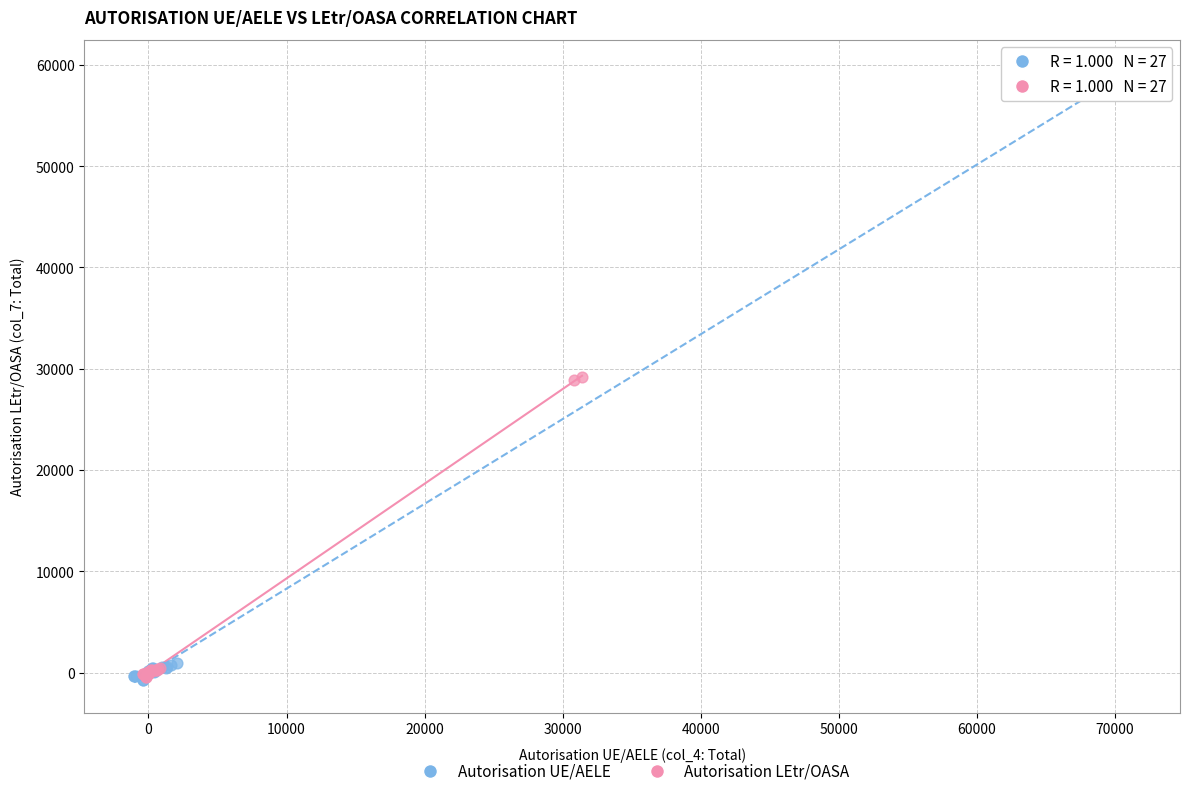

Which series has the largest Y range (max minus min)?

Autorisation UE/AELE